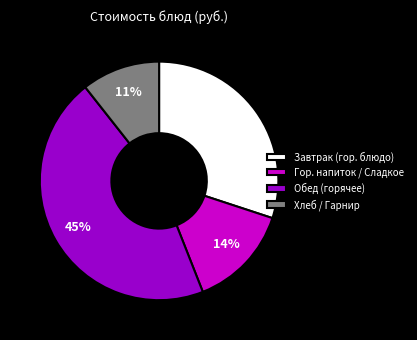

Is it true that Обед (горячее) is 56% of the pie?

False